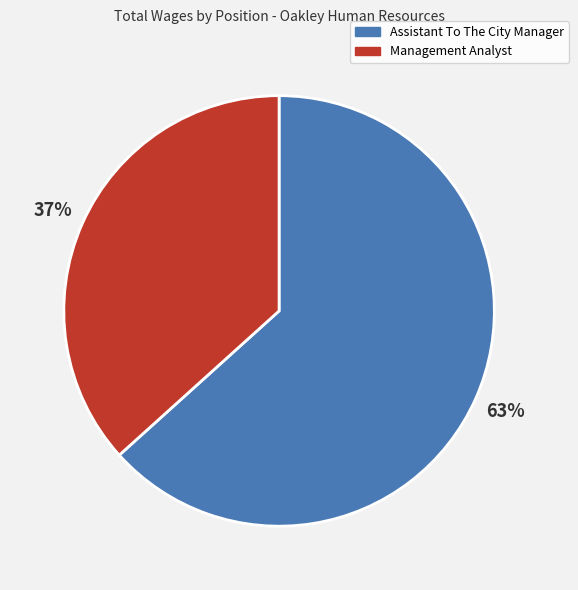

How many segments does this pie chart have?

2